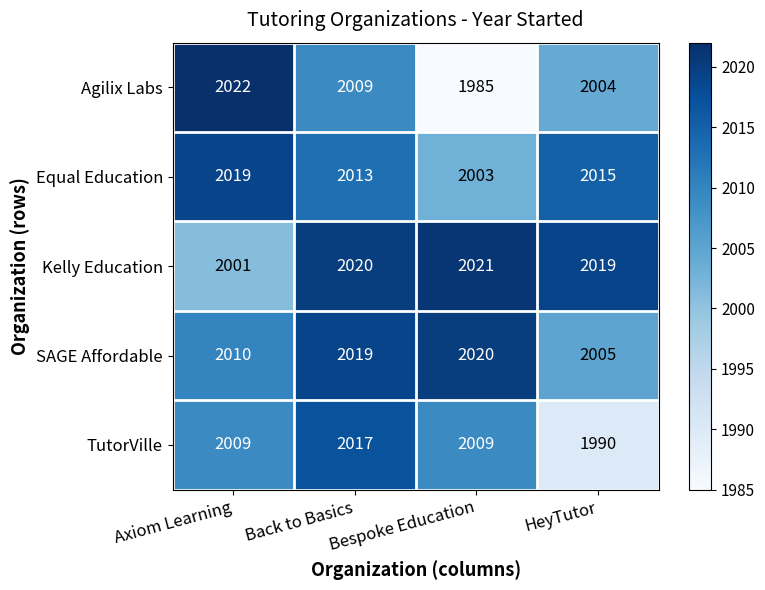

At Axiom Learning, list the series in order from largest to smallest.

Agilix Labs, Equal Education, SAGE Affordable, TutorVille, Kelly Education